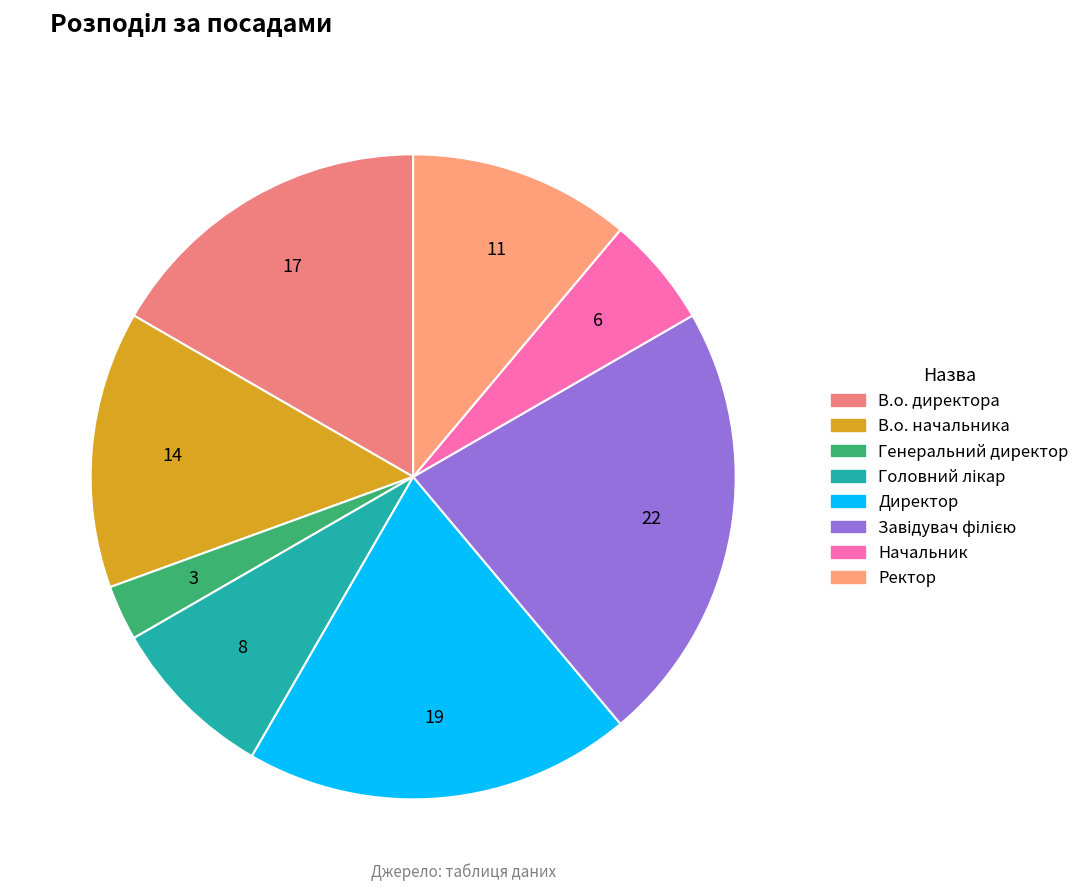

What percentage is the Генеральний директор slice, to the nearest percent?

3%